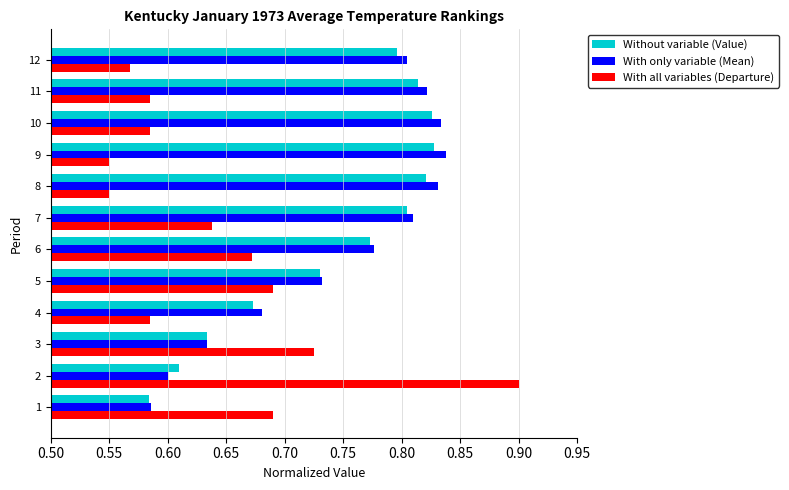

What is the total value across all series at 10?

2.2